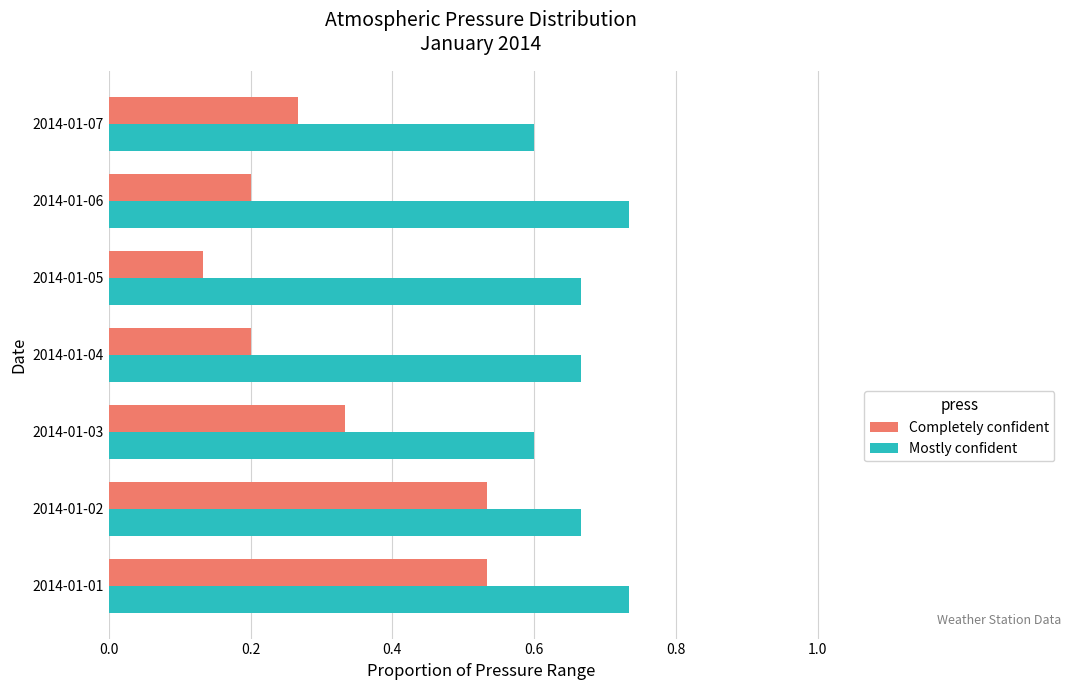

At which label is Completely confident closest to 0?

2014-01-05